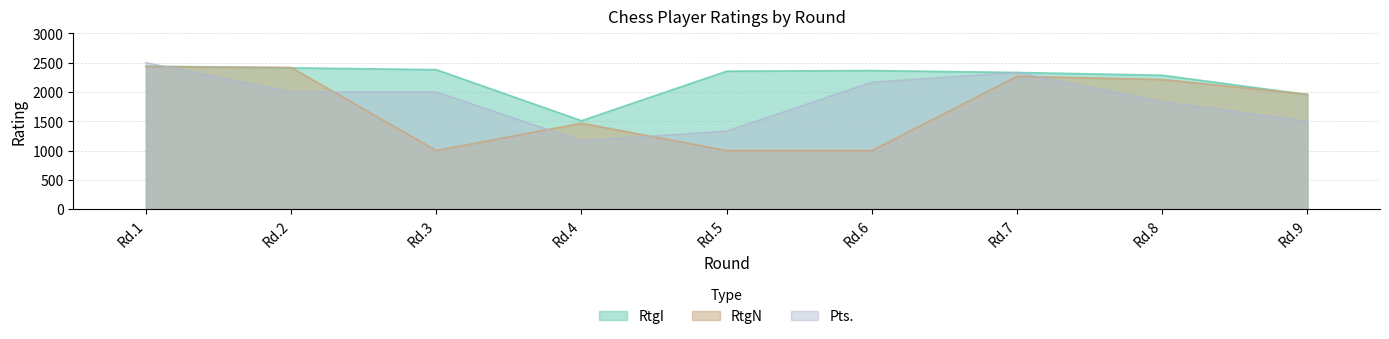

At which category is the sum across all series the highest?

Rd.1